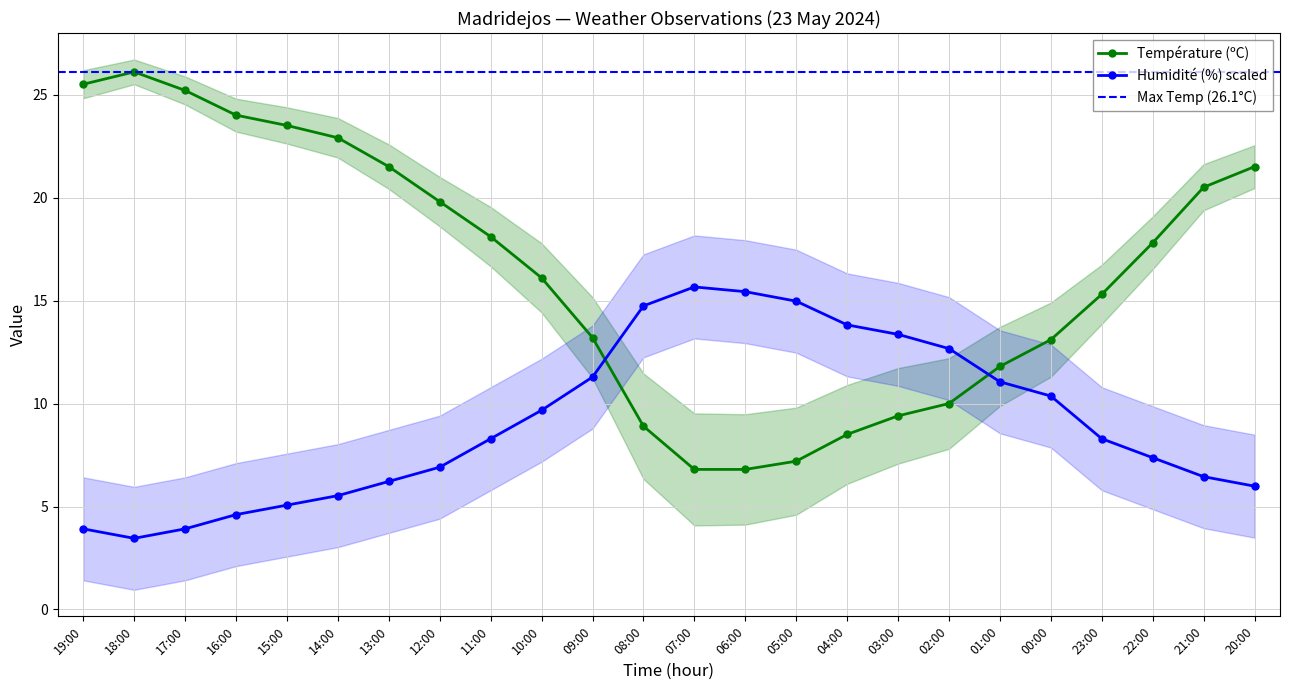

Reading right to left, extract all data points from this chart.

Température (ºC): 20:00=21.5	21:00=20.5	22:00=17.8	23:00=15.3	00:00=13.1	01:00=11.8	02:00=10.0	03:00=9.4	04:00=8.5	05:00=7.2	06:00=6.8	07:00=6.8	08:00=8.9	09:00=13.2	10:00=16.1	11:00=18.1	12:00=19.8	13:00=21.5	14:00=22.9	15:00=23.5	16:00=24.0	17:00=25.2	18:00=26.1	19:00=25.5
Humidité (%): 20:00=6.0	21:00=6.4	22:00=7.4	23:00=8.3	00:00=10.4	01:00=11.1	02:00=12.7	03:00=13.4	04:00=13.8	05:00=15.0	06:00=15.4	07:00=15.7	08:00=14.7	09:00=11.3	10:00=9.7	11:00=8.3	12:00=6.9	13:00=6.2	14:00=5.5	15:00=5.1	16:00=4.6	17:00=3.9	18:00=3.5	19:00=3.9